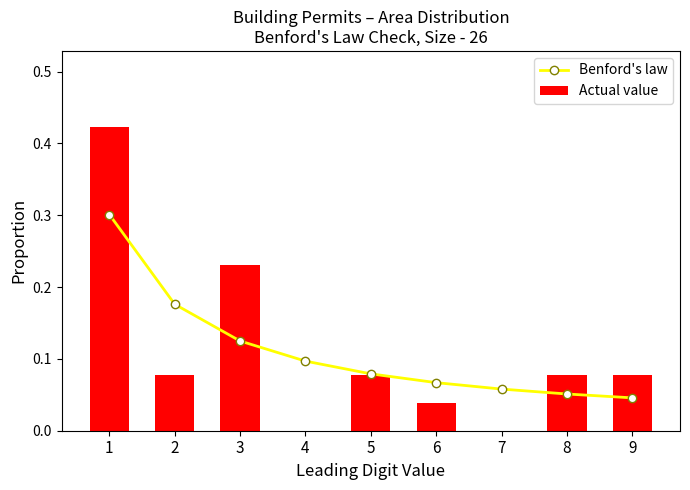

What is the average value of the Actual value series?

0.1